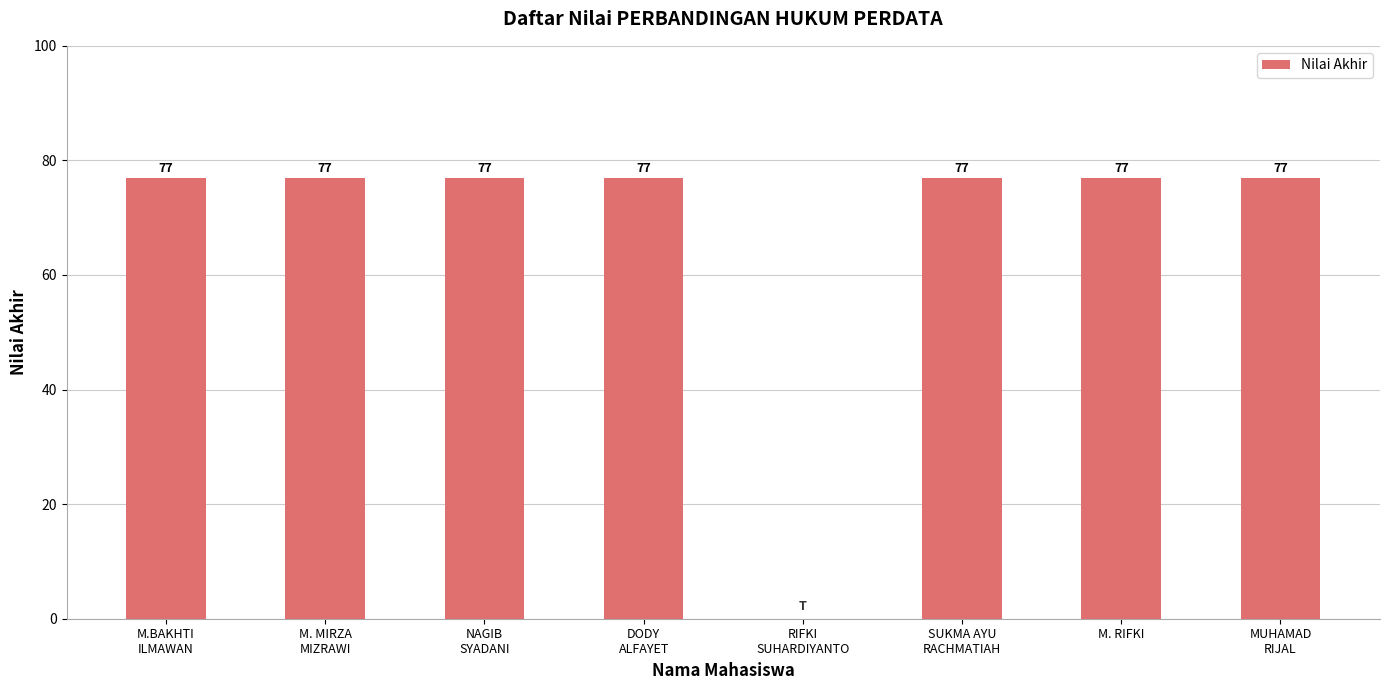

The chart shows a value of 115 at M. RIFKI. True or false?

False